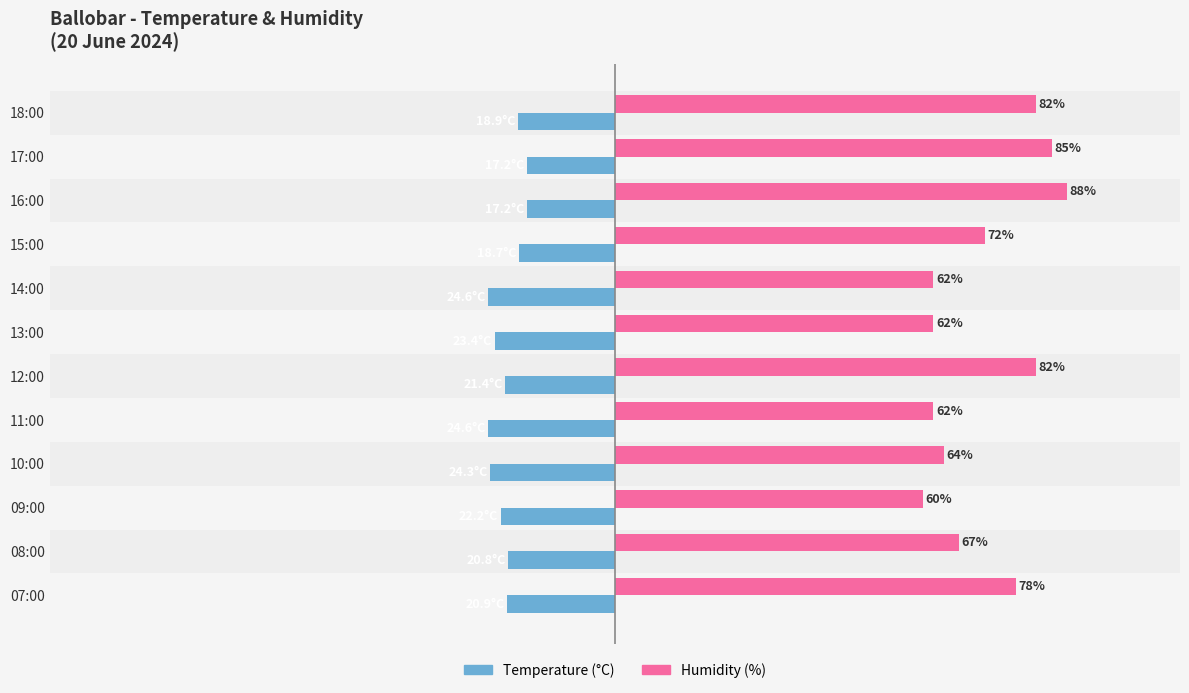

True or false: Humidity (%) has a value of 92.0 at 14:00.

False